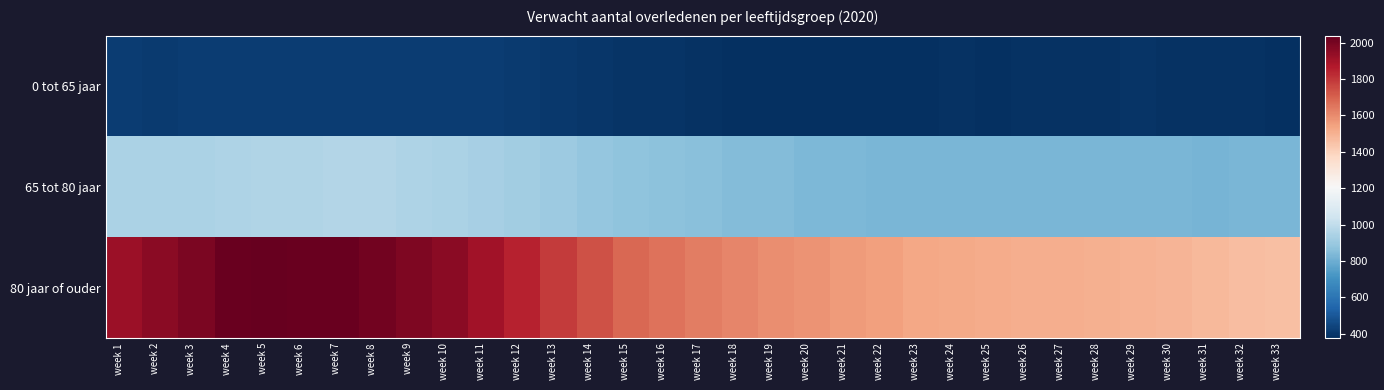

How many distinct data groups are displayed?

3